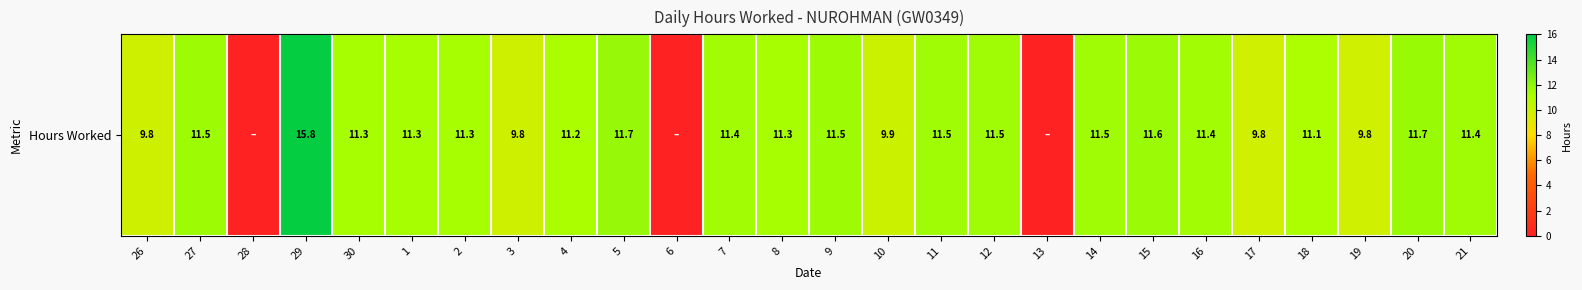

Where does the data first go above 11?

27